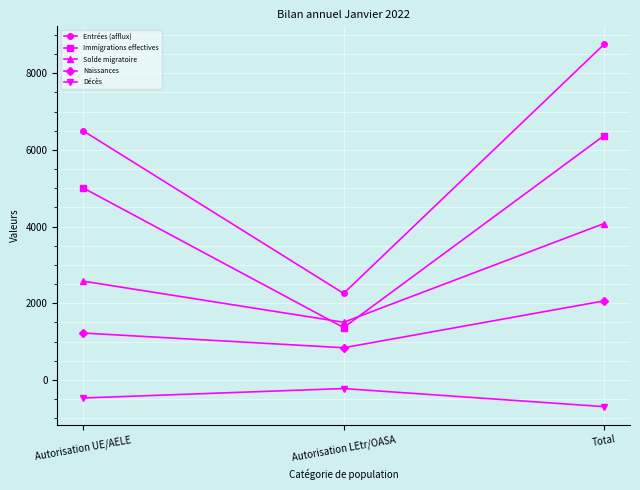

The value of Naissances at Autorisation UE/AELE is 1222. True or false?

True